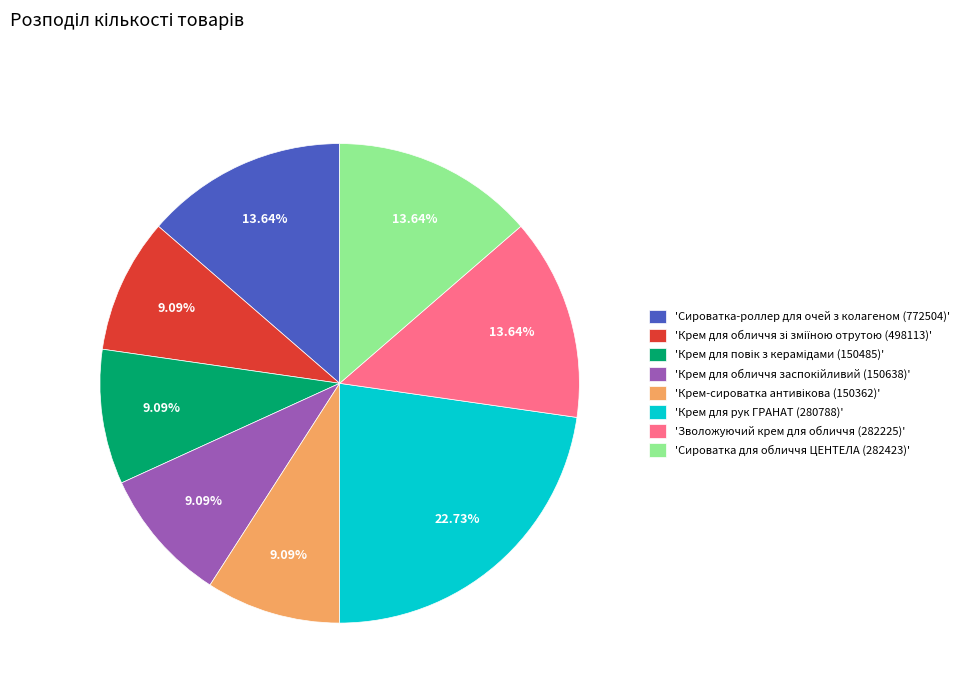

Which slice is the largest?

'Крем для рук ГРАНАТ (280788)'